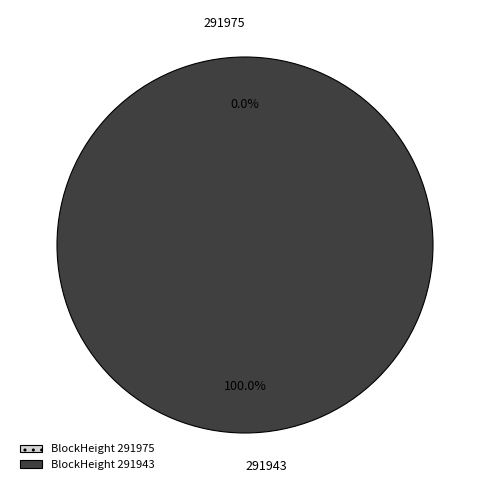

How many segments does this pie chart have?

2